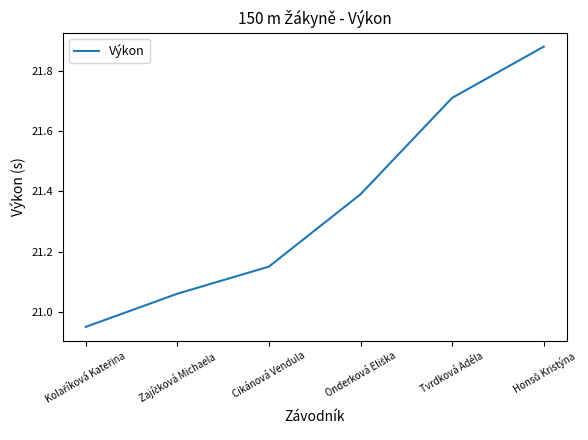

Which has a higher value, Cikánová Vendula or Tvrdková Adéla?

Tvrdková Adéla